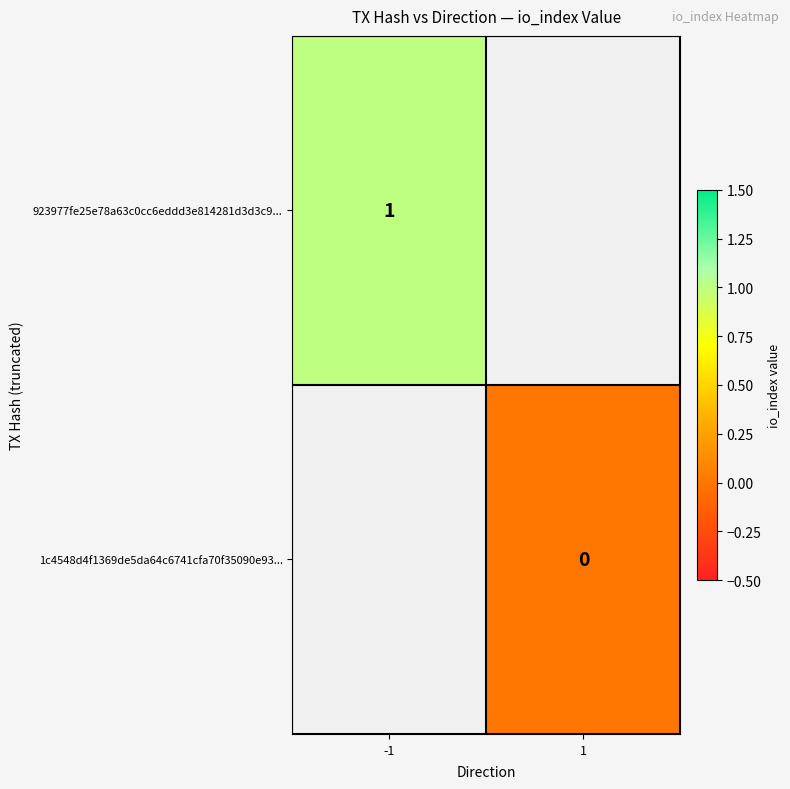

Is it true that 923977fe25e78a63c0cc6eddd3e814281d3d3c9... equals 1 at -1?

True